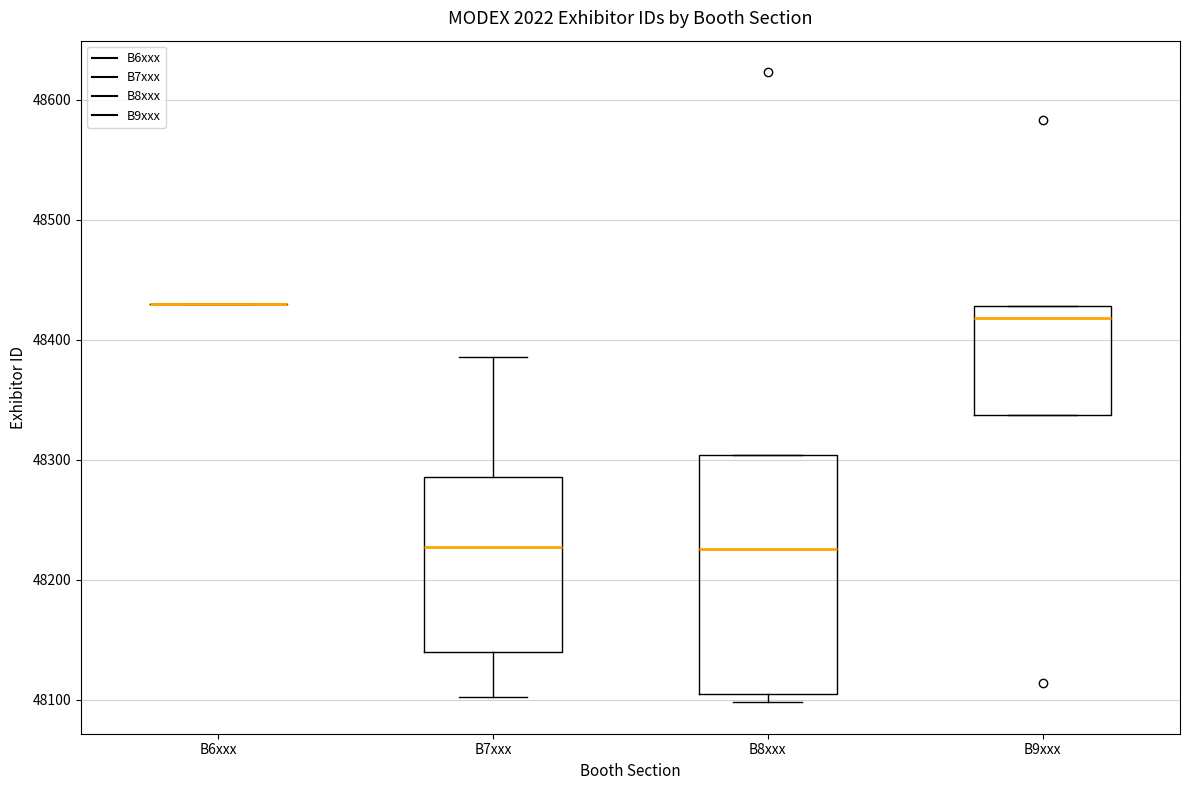

Reading left to right, transcribe this box plot: for each box, give where its median line is, the range the box spans, and where its two whiskers end, as read against the y-axis. The values are not printed on the chart, so give them approximately, as read against the axis.

B6xxx: box collapsed to a line at 48430, whiskers 48430 to 48430
B7xxx: median 48230, box 48140 to 48290, whiskers 48100 to 48390
B8xxx: median 48230, box 48110 to 48300, whiskers 48100 to 48300
B9xxx: median 48420, box 48340 to 48430, whiskers 48340 to 48430